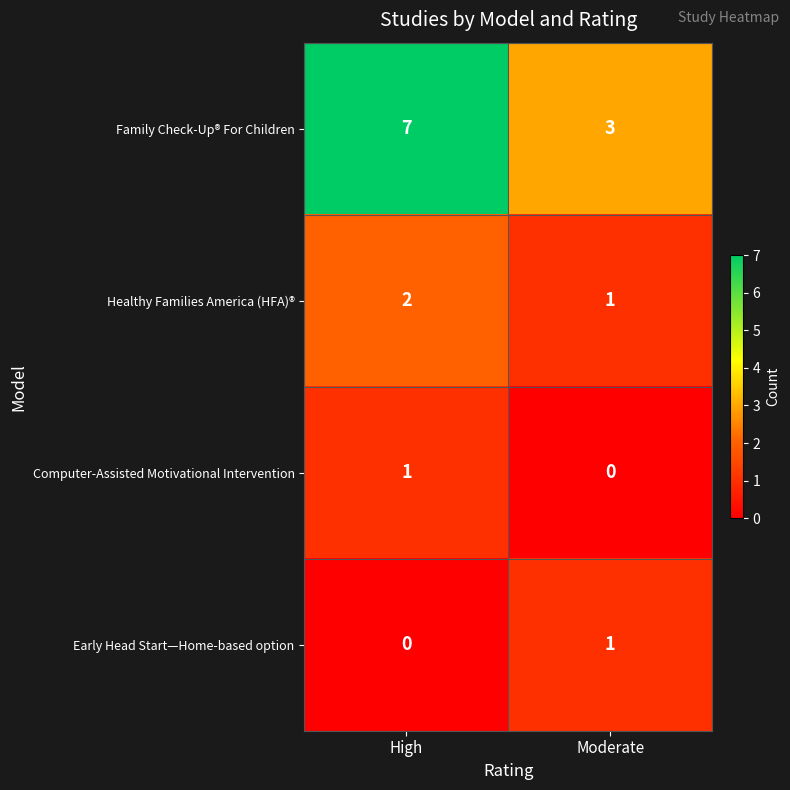

At which label is Healthy Families America (HFA)® closest to 1?

Moderate